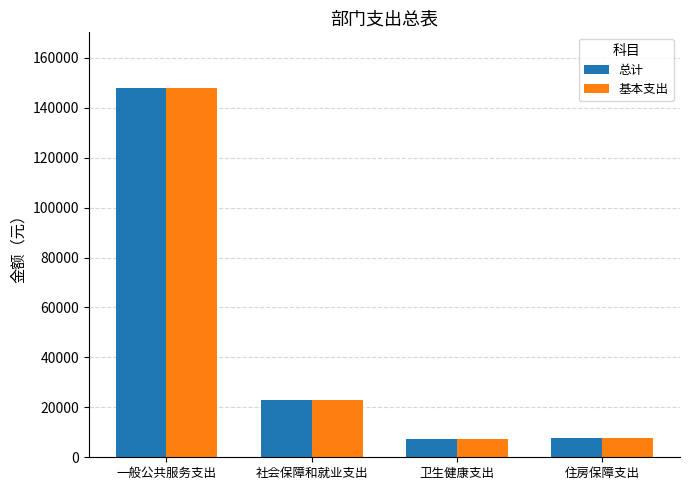

The 基本支出 series shows 7188.6 at 卫生健康支出. True or false?

True